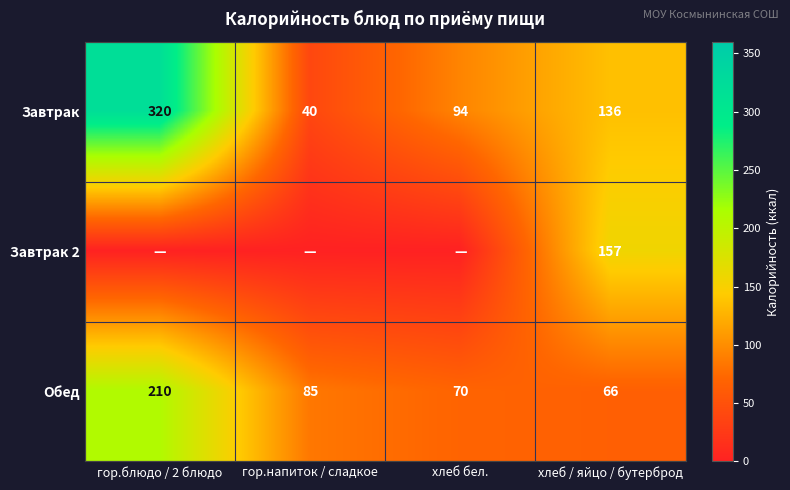

At which label does Обед first exceed 85?

гор.блюдо / 2 блюдо